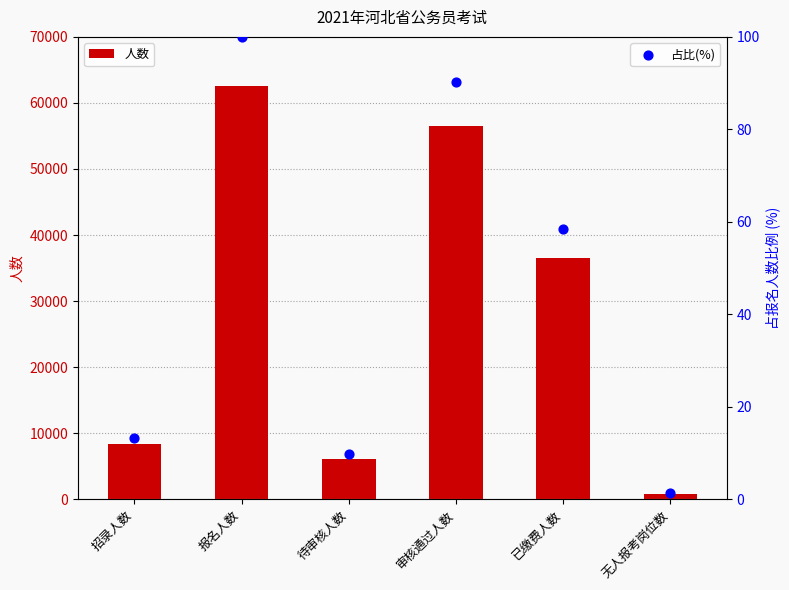

At how many categories does at least one series exceed 53130?

2